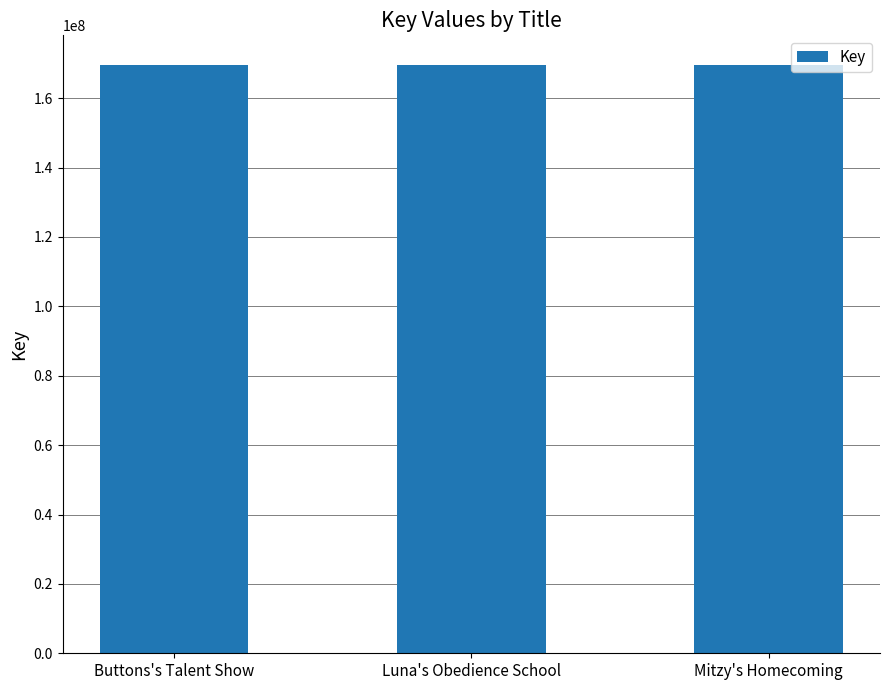

What is the average value?

169644696